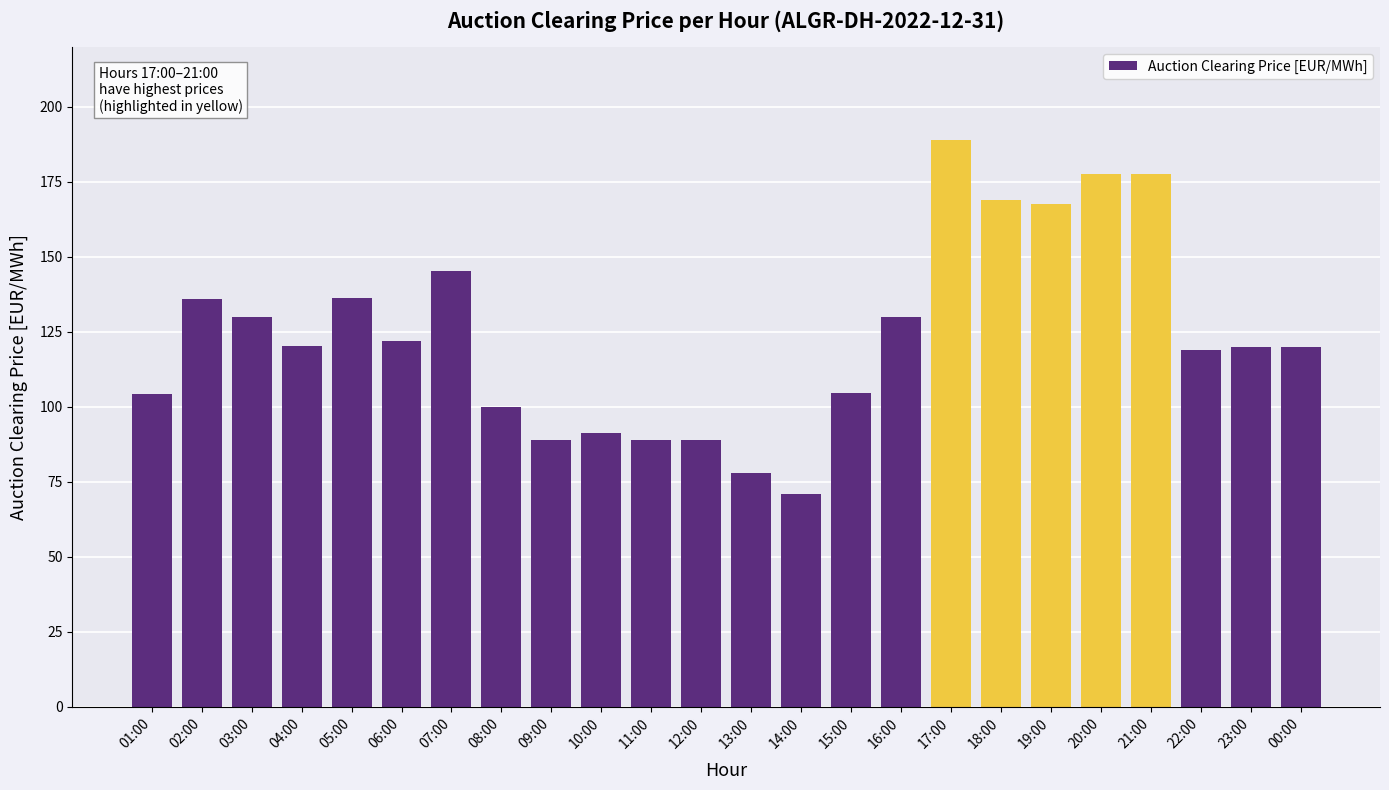

What is the label of the 22nd bar from the left?

22:00